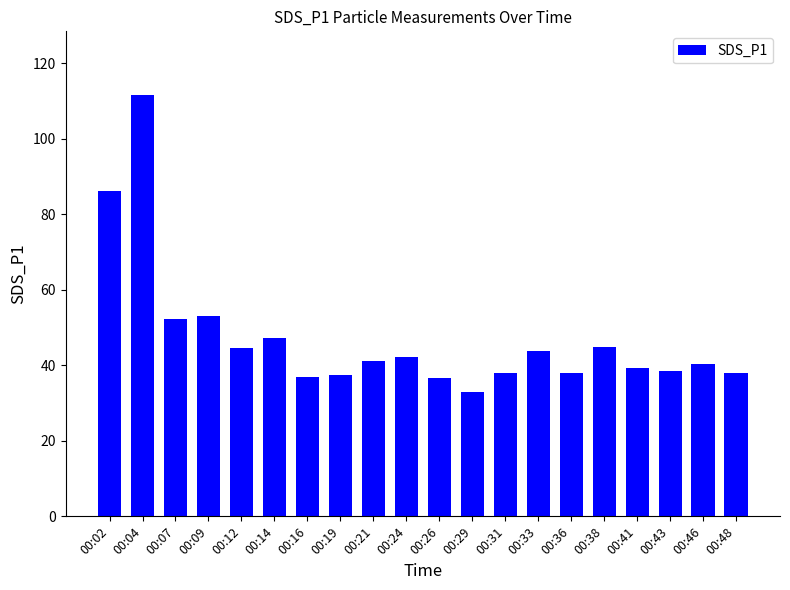

True or false: the data shows 40.4 at 00:46.

True